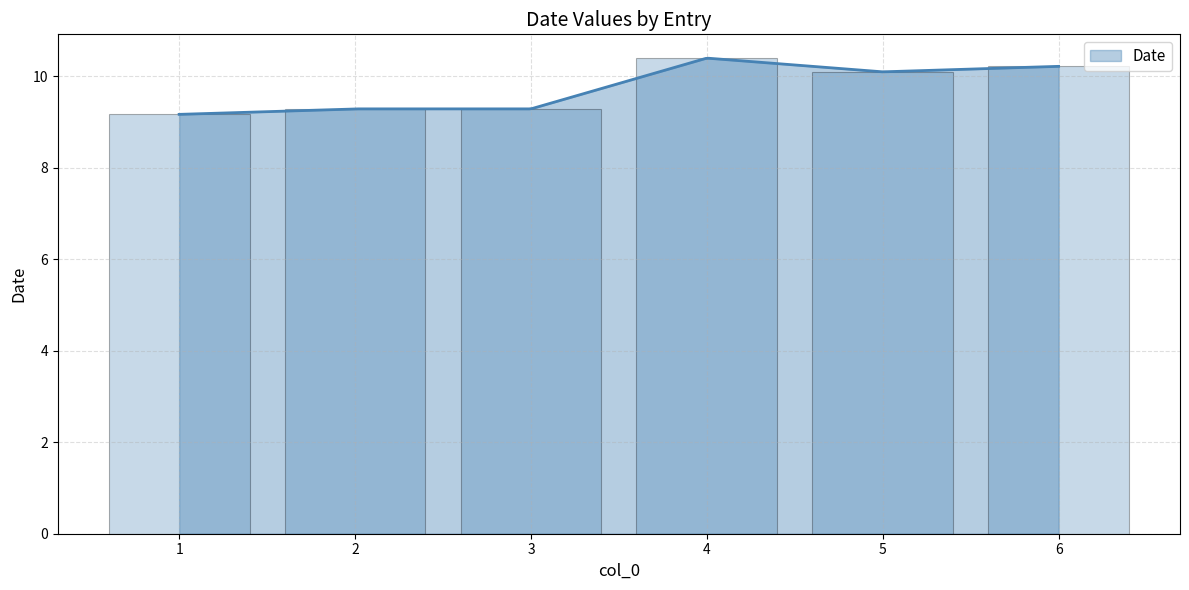

What is the sum of all values?

58.5